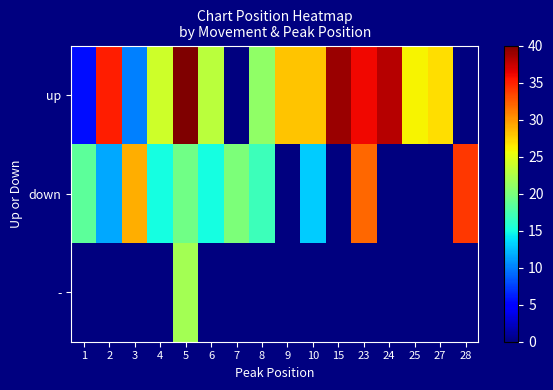

At which category does the chart reach its minimum across all series?

7